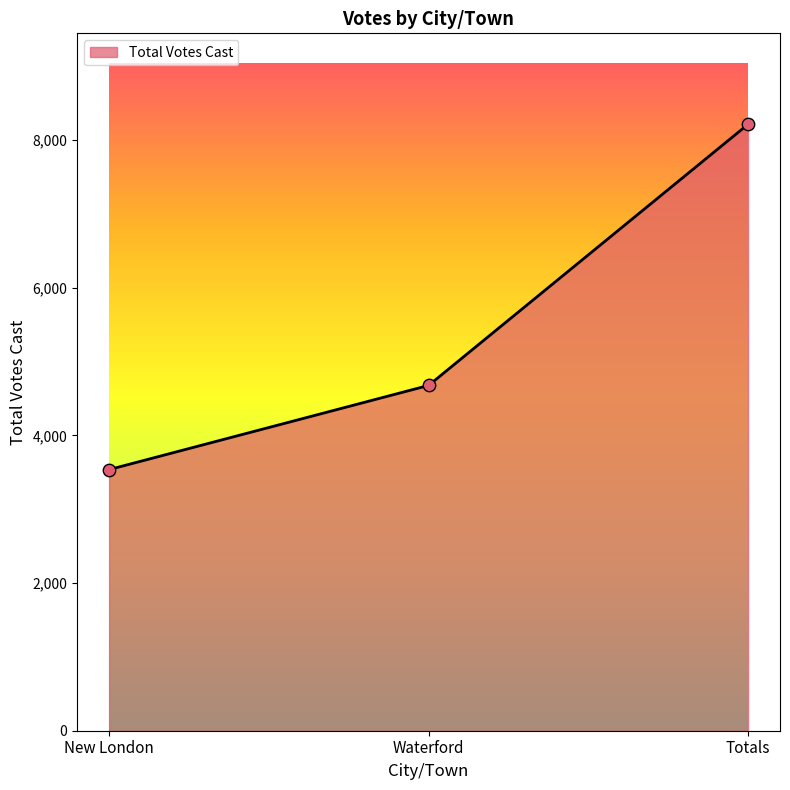

Between Totals and New London, which is larger?

Totals